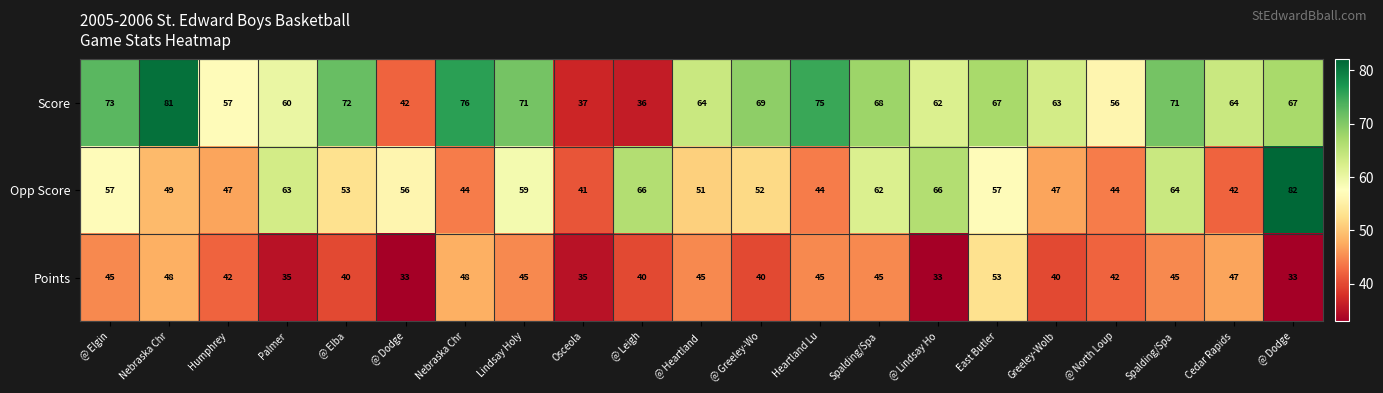

Count the number of categories in the chart.

21